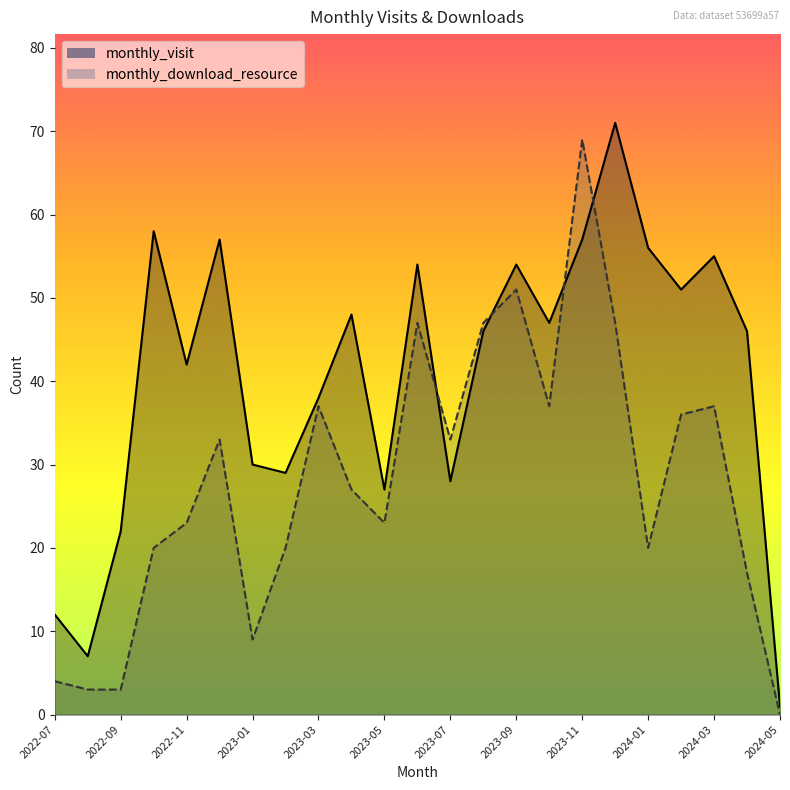

Rank the categories by monthly_visit value from lowest to highest.

2024-05, 2022-08, 2022-07, 2022-09, 2023-05, 2023-07, 2023-02, 2023-01, 2023-03, 2022-11, 2023-08, 2024-04, 2023-10, 2023-04, 2024-02, 2023-06, 2023-09, 2024-03, 2024-01, 2022-12, 2023-11, 2022-10, 2023-12